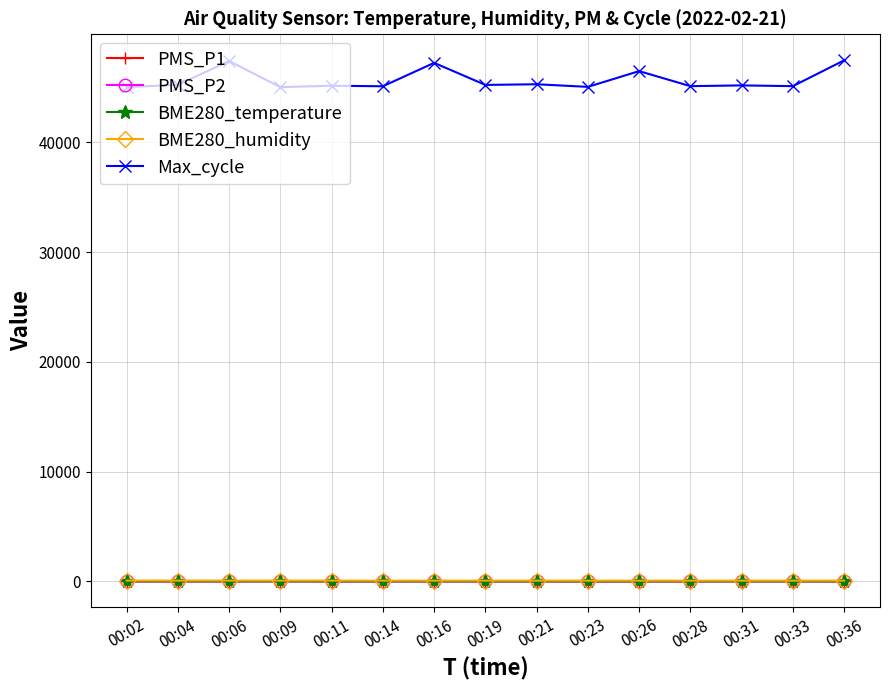

True or false: PMS_P1 has more than 1 points higher than both neighbors.

True